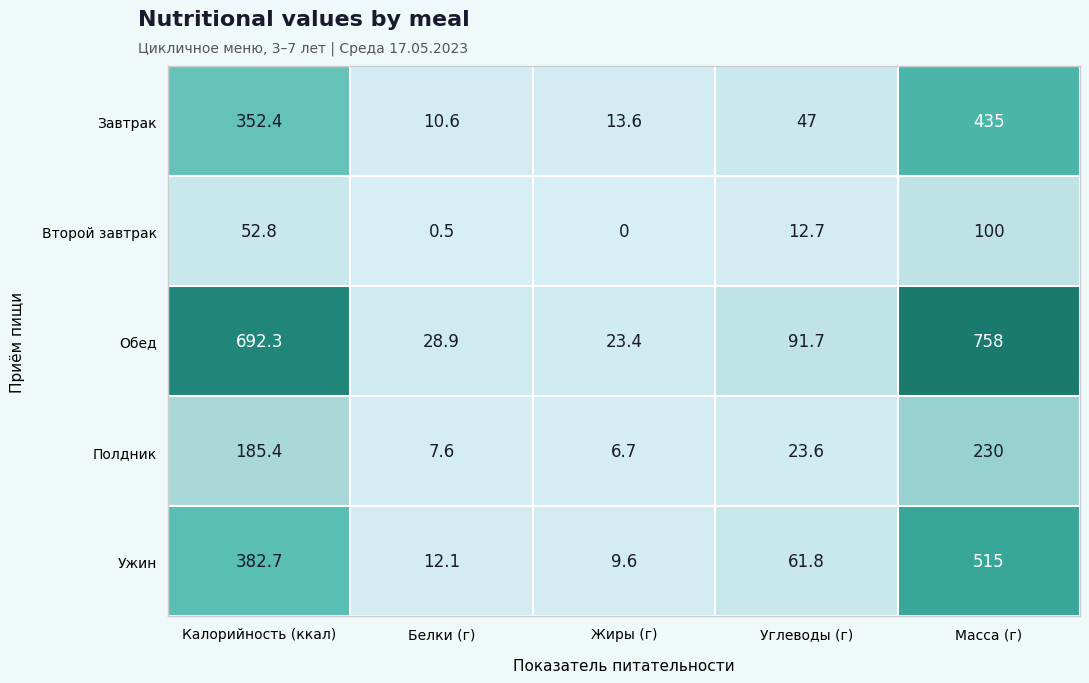

How many data points does each series have?

5